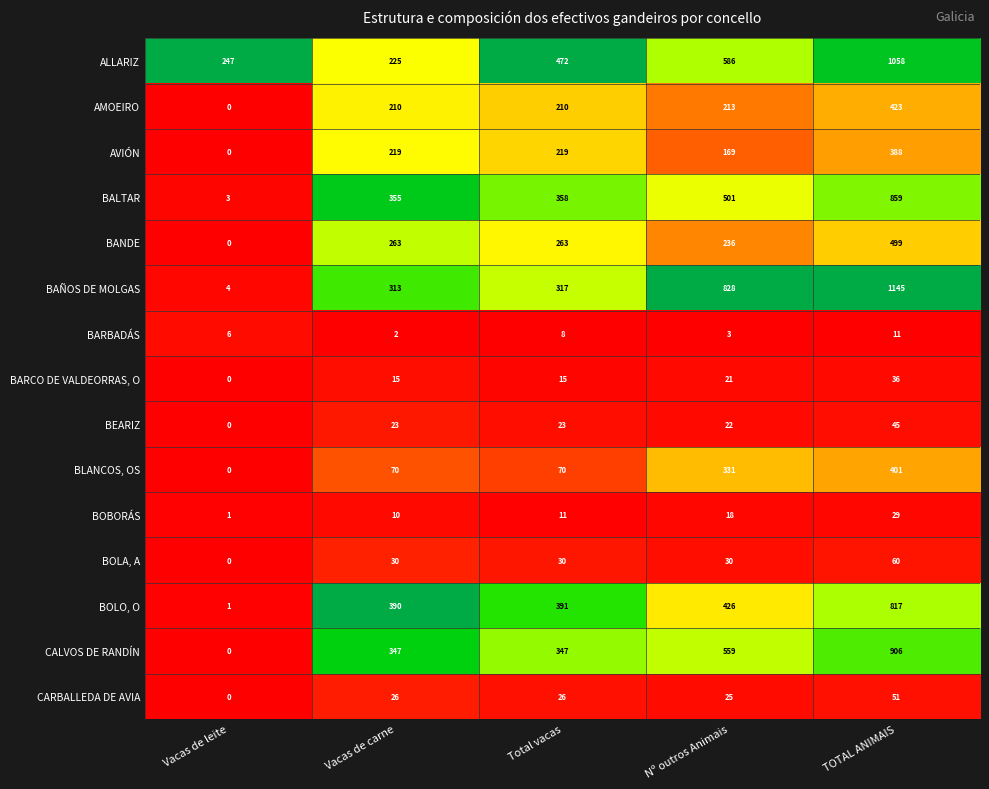

Where is CARBALLEDA DE AVIA nearest to the value 25?

Nº outros Animais